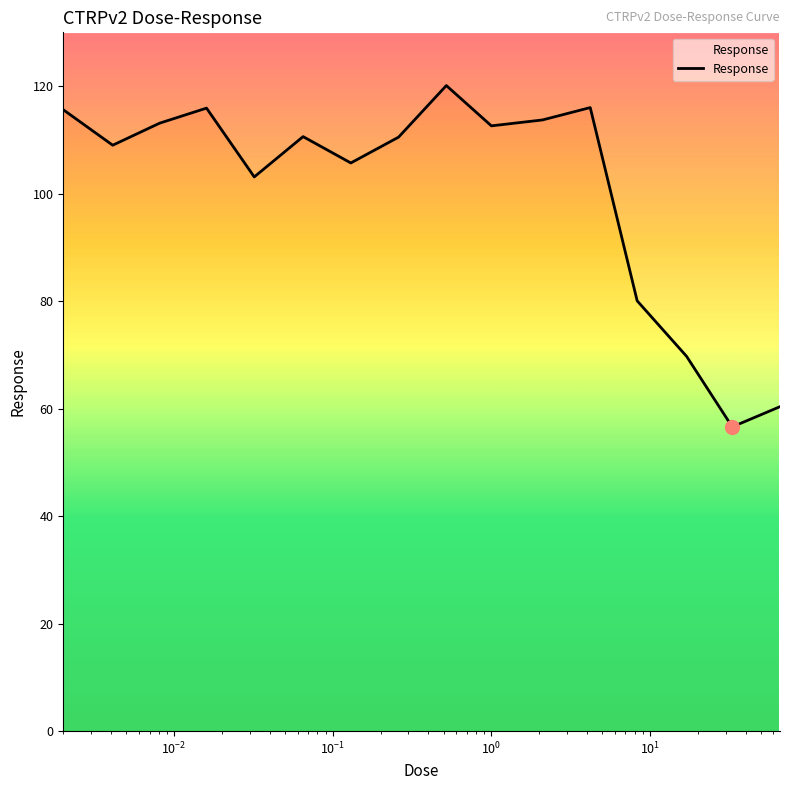

What is the label of the 7th point from the right?

9